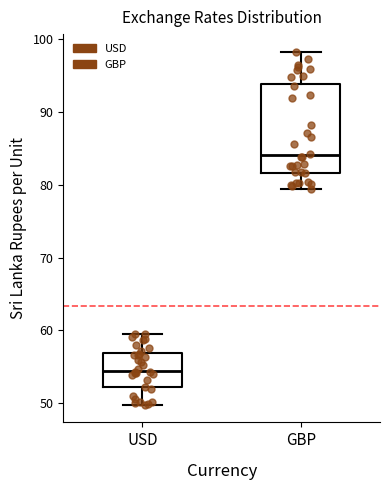

Which box is the tallest, from its lower edge to its upper edge?

GBP